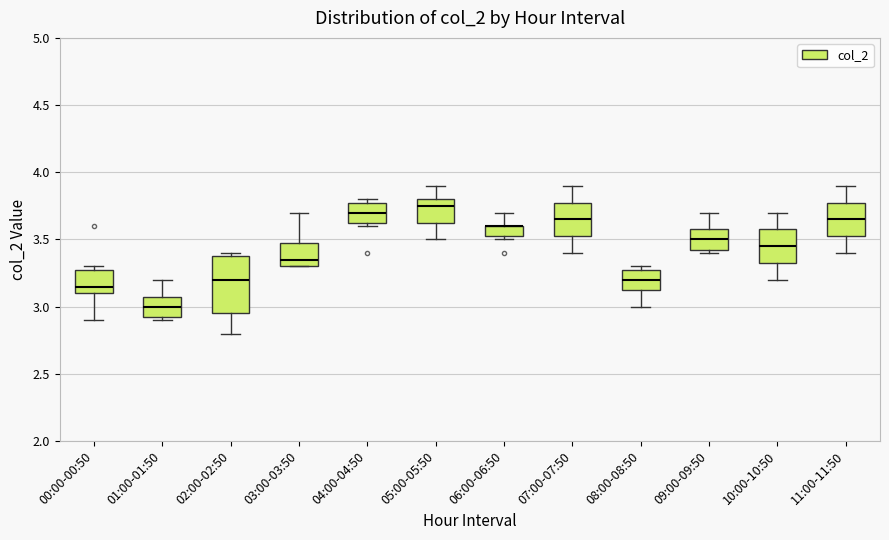

Reading left to right, read every box against the y-axis: the position of its median line, the range the box covers, and the ends of its whiskers. The values are not printed on the chart, so give them approximately, as read against the axis.

00:00-00:50: median 3.15, box 3.10 to 3.30, whiskers 2.90 to 3.30 (just above the box's upper edge)
01:00-01:50: median 3.00, box 2.95 to 3.10, whiskers 2.90 to 3.20
02:00-02:50: median 3.20, box 2.95 to 3.40, whiskers 2.80 to 3.40 (just above the box's upper edge)
03:00-03:50: median 3.35, box 3.30 to 3.50, whiskers 3.30 to 3.70
04:00-04:50: median 3.70, box 3.65 to 3.80, whiskers 3.60 to 3.80 (just above the box's upper edge)
05:00-05:50: median 3.75, box 3.65 to 3.80, whiskers 3.50 to 3.90
06:00-06:50: median 3.60 (drawn on the box's upper edge), box 3.55 to 3.60, whiskers 3.50 to 3.70
07:00-07:50: median 3.65, box 3.55 to 3.80, whiskers 3.40 to 3.90
08:00-08:50: median 3.20, box 3.15 to 3.30, whiskers 3.00 to 3.30 (just above the box's upper edge)
09:00-09:50: median 3.50, box 3.45 to 3.60, whiskers 3.40 to 3.70
10:00-10:50: median 3.45, box 3.35 to 3.60, whiskers 3.20 to 3.70
11:00-11:50: median 3.65, box 3.55 to 3.80, whiskers 3.40 to 3.90